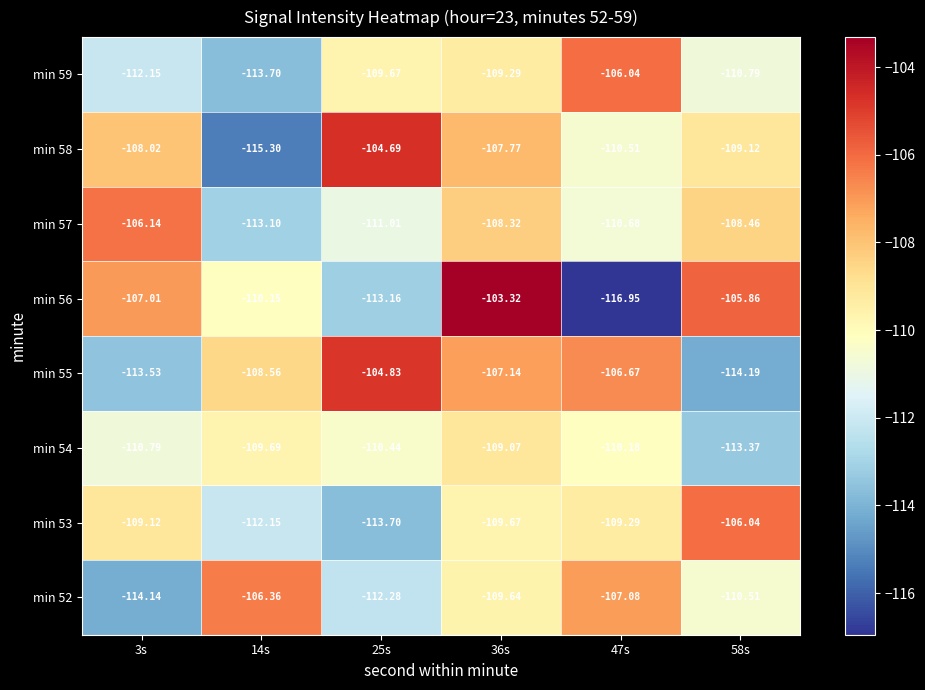

What is the spread (max minus min) of values at 58s?

8.3